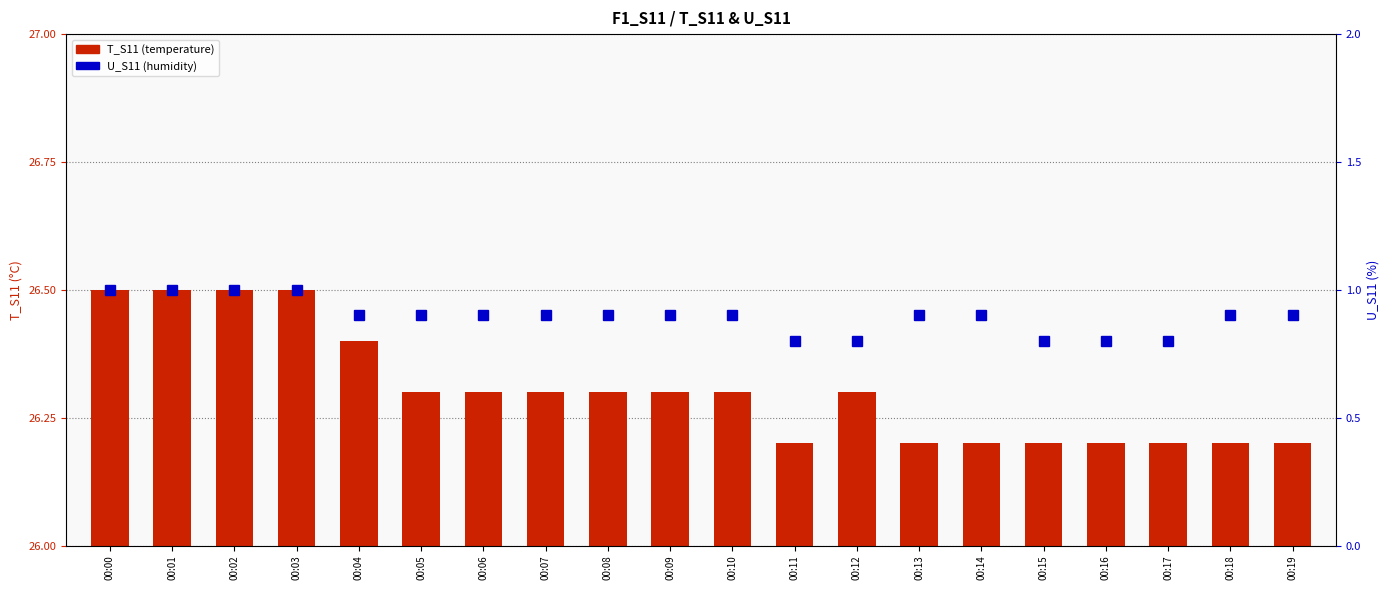

How many U_S11 (humidity) values are between 0 and 1?

20